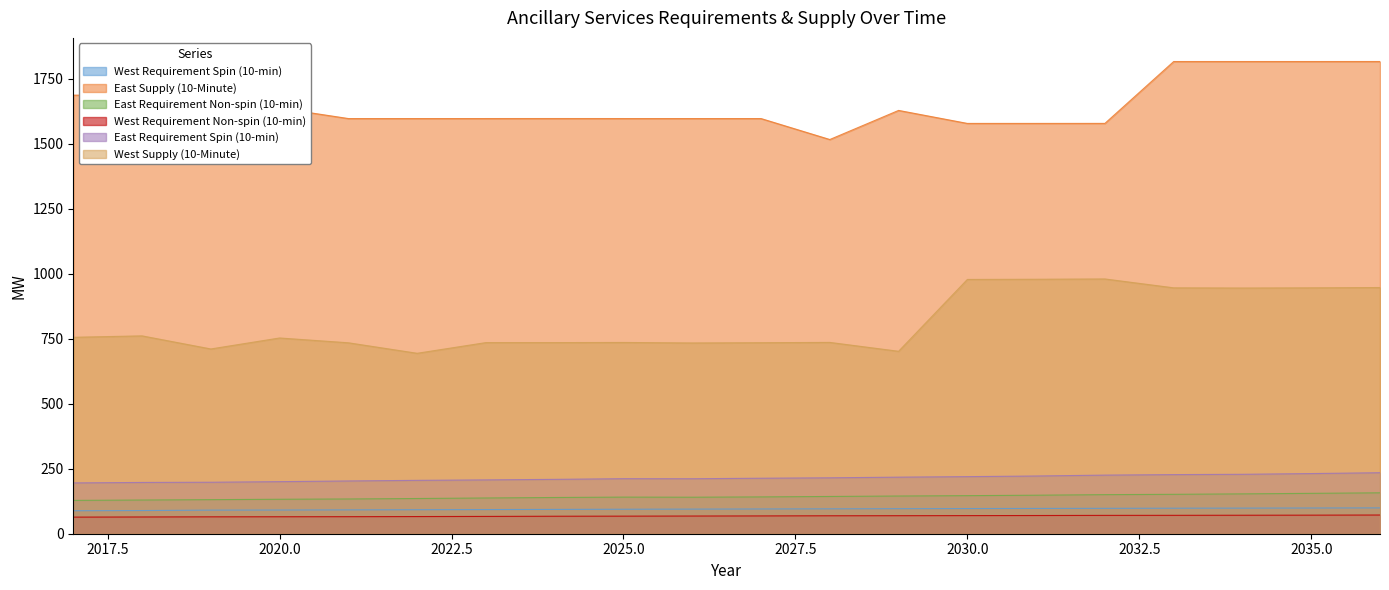

Reading right to left, list all the values displayed in this chart.

West Requirement Spin (10-min): 2036=99.3	2035=98.9	2034=98.5	2033=98.1	2032=97.6	2031=97.2	2030=96.8	2029=96.3	2028=95.7	2027=95.2	2026=94.7	2025=94.1	2024=93.5	2023=92.8	2022=92.3	2021=91.7	2020=91.1	2019=90.7	2018=89.1	2017=88.3
East Supply (10-Minute): 2036=1815.8	2035=1815.7	2034=1815.7	2033=1815.7	2032=1577.8	2031=1577.7	2030=1577.7	2029=1627.7	2028=1515.8	2027=1596.4	2026=1596.4	2025=1596.4	2024=1596.5	2023=1596.4	2022=1596.4	2021=1596.4	2020=1636.5	2019=1636.4	2018=1686.4	2017=1686.4
East Requirement Non-spin (10-min): 2036=157.3	2035=155.2	2034=153.2	2033=151.5	2032=150.3	2031=148.1	2030=146.4	2029=145.0	2028=143.3	2027=141.5	2026=140.4	2025=140.7	2024=139.3	2023=137.4	2022=135.4	2021=133.6	2020=132.5	2019=131.0	2018=129.6	2017=128.2
West Requirement Non-spin (10-min): 2036=71.9	2035=71.4	2034=71.0	2033=70.7	2032=70.5	2031=70.0	2030=69.7	2029=69.3	2028=69.0	2027=68.4	2026=68.0	2025=67.6	2024=67.2	2023=66.5	2022=66.0	2021=65.5	2020=65.2	2019=65.0	2018=64.4	2017=63.8
East Requirement Spin (10-min): 2036=234.6	2035=231.3	2034=228.5	2033=227.3	2032=225.4	2031=221.9	2030=219.5	2029=217.5	2028=215.0	2027=213.4	2026=211.4	2025=211.6	2024=209.0	2023=206.9	2022=205.2	2021=202.9	2020=200.2	2019=197.9	2018=197.2	2017=195.3
West Supply (10-Minute): 2036=946.7	2035=945.5	2034=944.8	2033=945.5	2032=979.7	2031=978.5	2030=977.8	2029=701.5	2028=735.7	2027=734.5	2026=733.6	2025=735.5	2024=734.9	2023=734.9	2022=693.8	2021=734.2	2020=752.7	2019=710.5	2018=760.8	2017=755.4